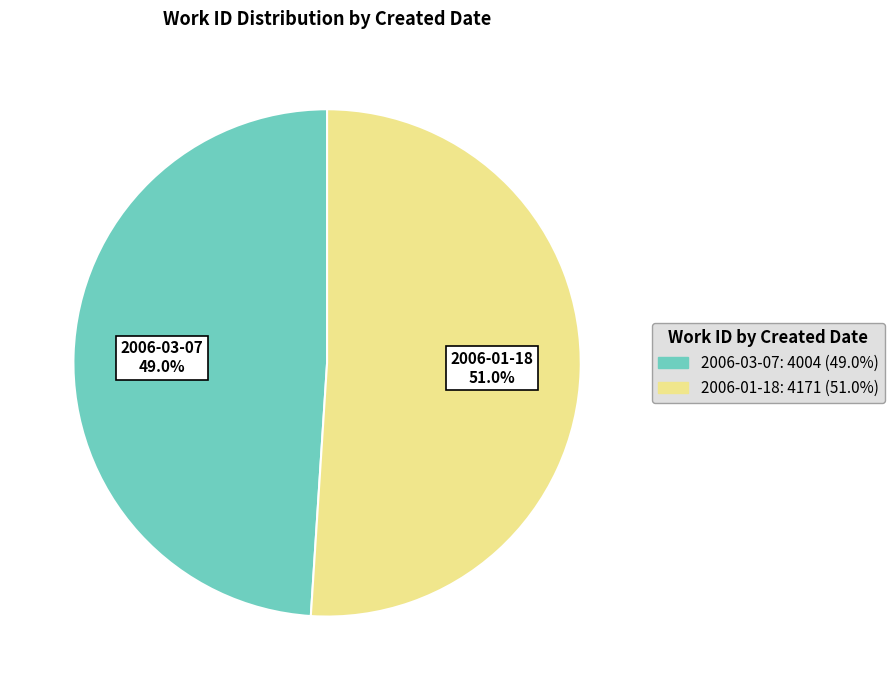

Is there a majority slice in this chart?

Yes